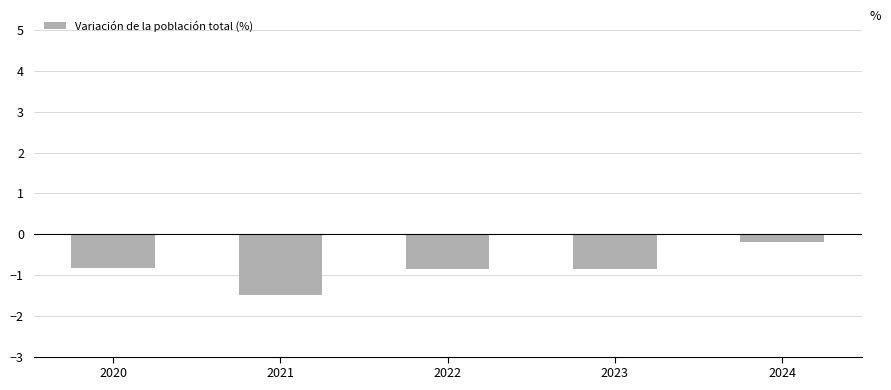

What is the smallest value displayed?

-1.5